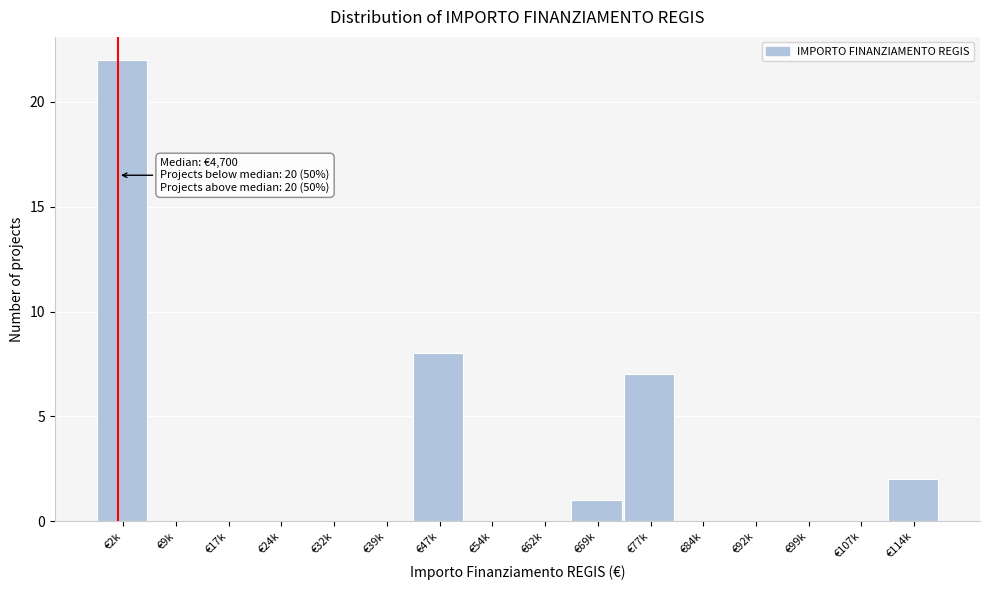

Reading left to right, extract all data points from this chart.

€2k=22	€9k=0	€17k=0	€24k=0	€32k=0	€39k=0	€47k=8	€54k=0	€62k=0	€69k=1	€77k=7	€84k=0	€92k=0	€99k=0	€107k=0	€114k=2